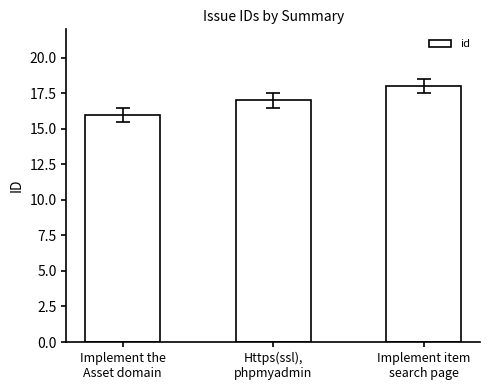

What is the change in value from Implement the
Asset domain to Https(ssl),
phpmyadmin?

+1